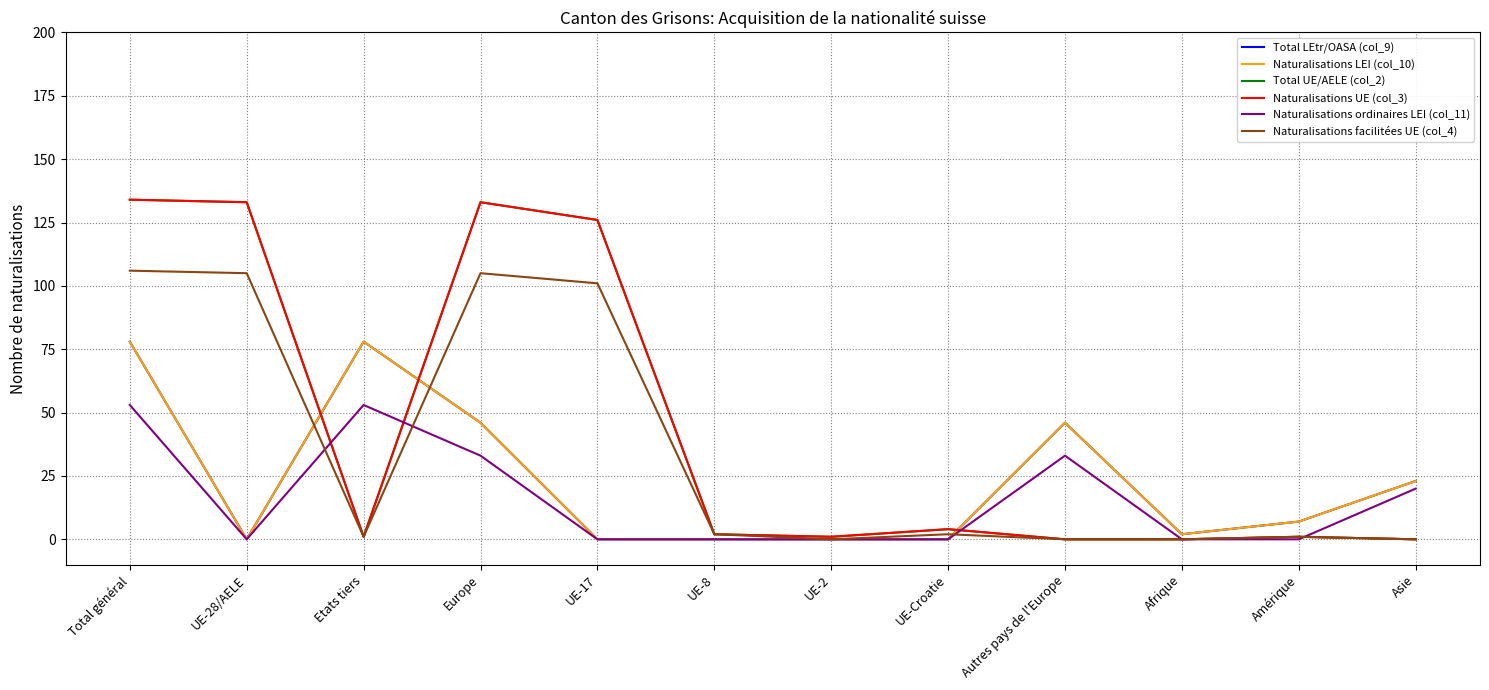

Which series has the largest total across all categories?

Total UE/AELE (col_2)